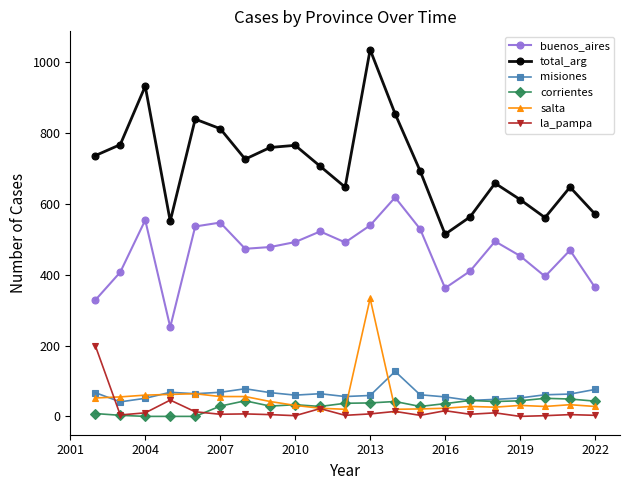

True or false: total_arg and salta cross at least once.

False